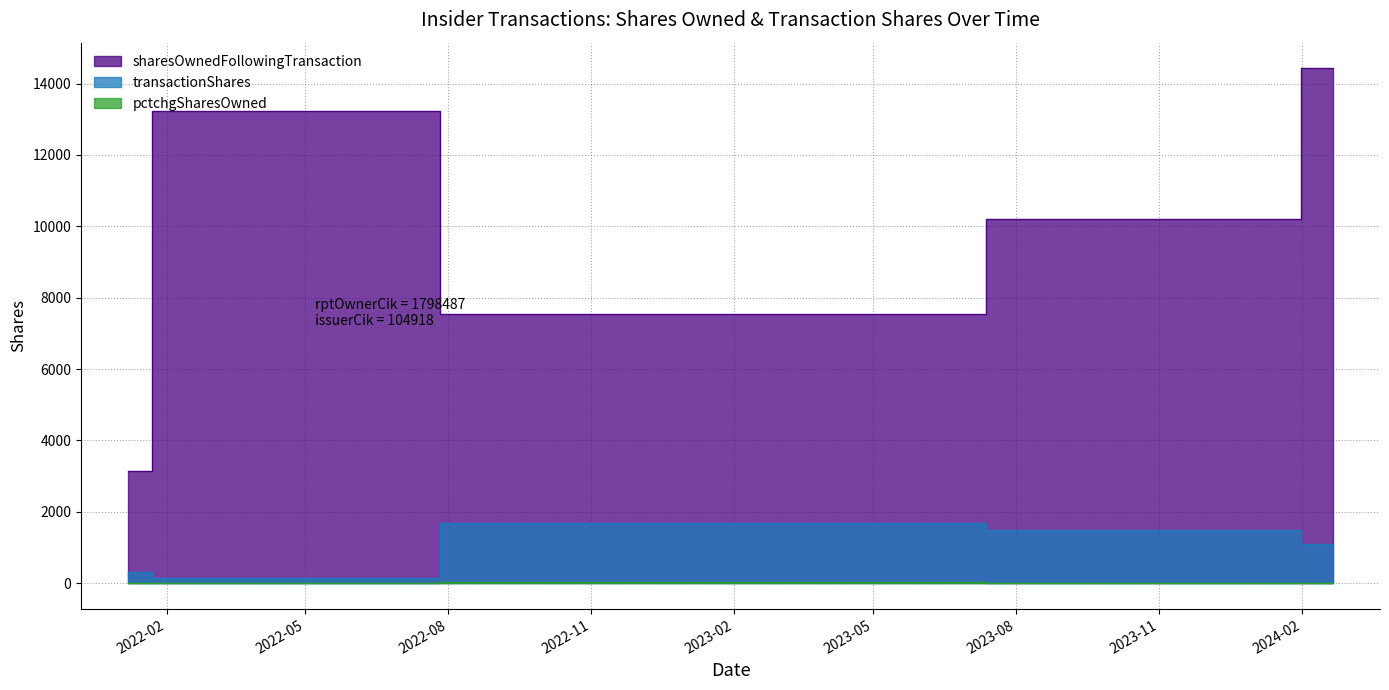

Does the chart have visible grid lines?

Yes